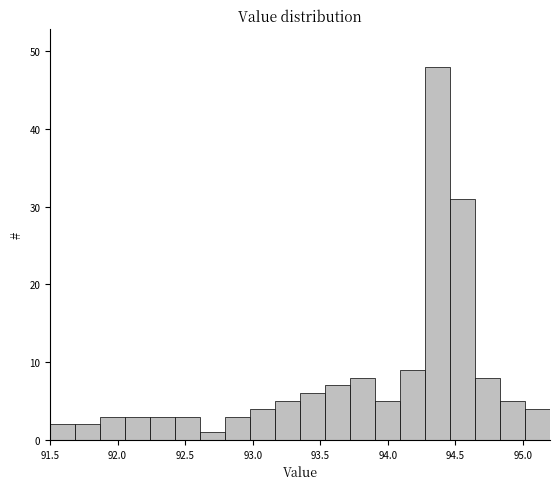

Read against the x-axis, roughly where is the centre of the tallest bar?

94.35